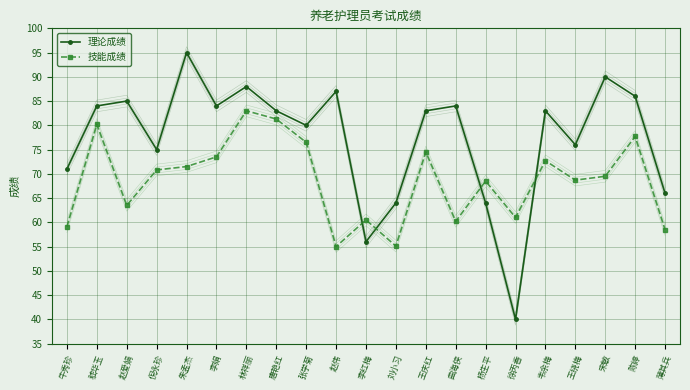

True or false: 技能成绩 and 理论成绩 intersect in this chart.

True